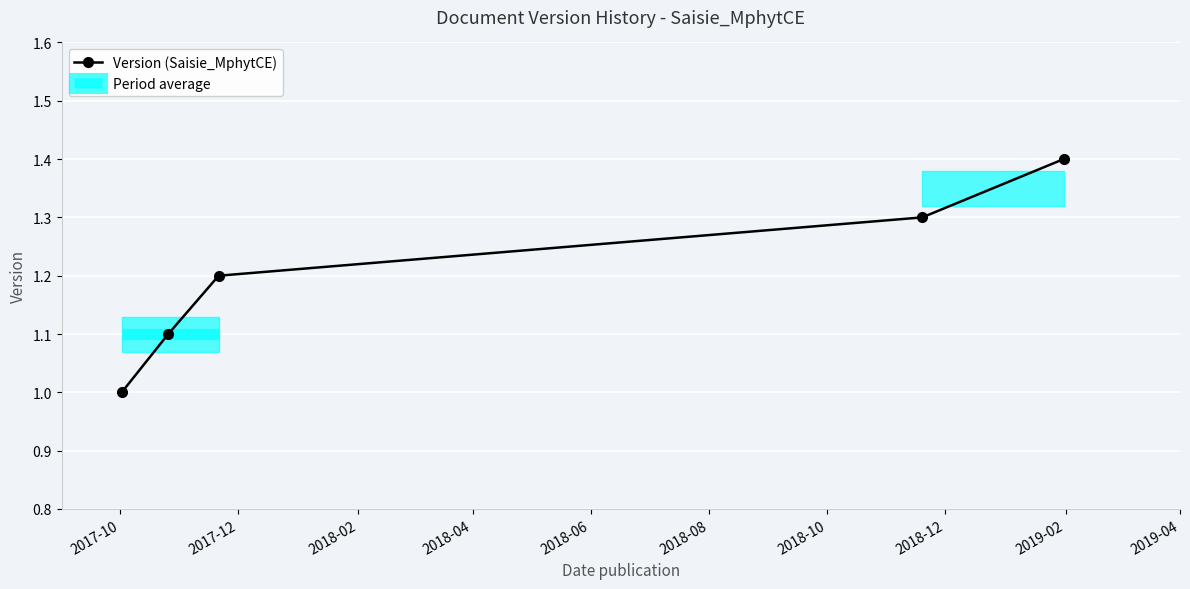

What is the lowest value of the Version (Saisie_MphytCE) series?

1.0